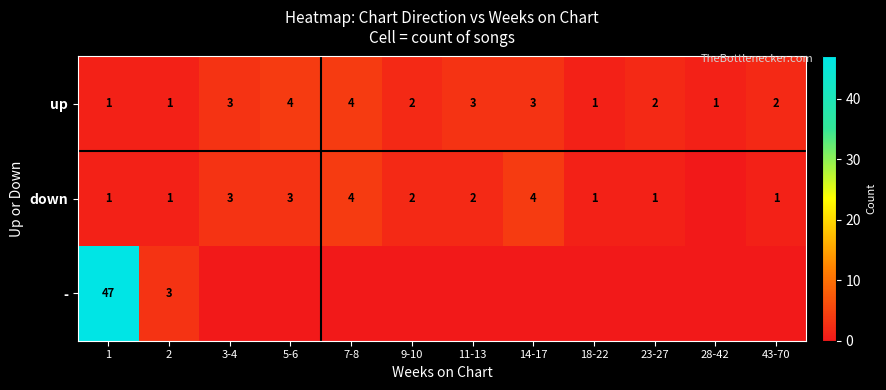

At how many categories does at least one series exceed 31?

1